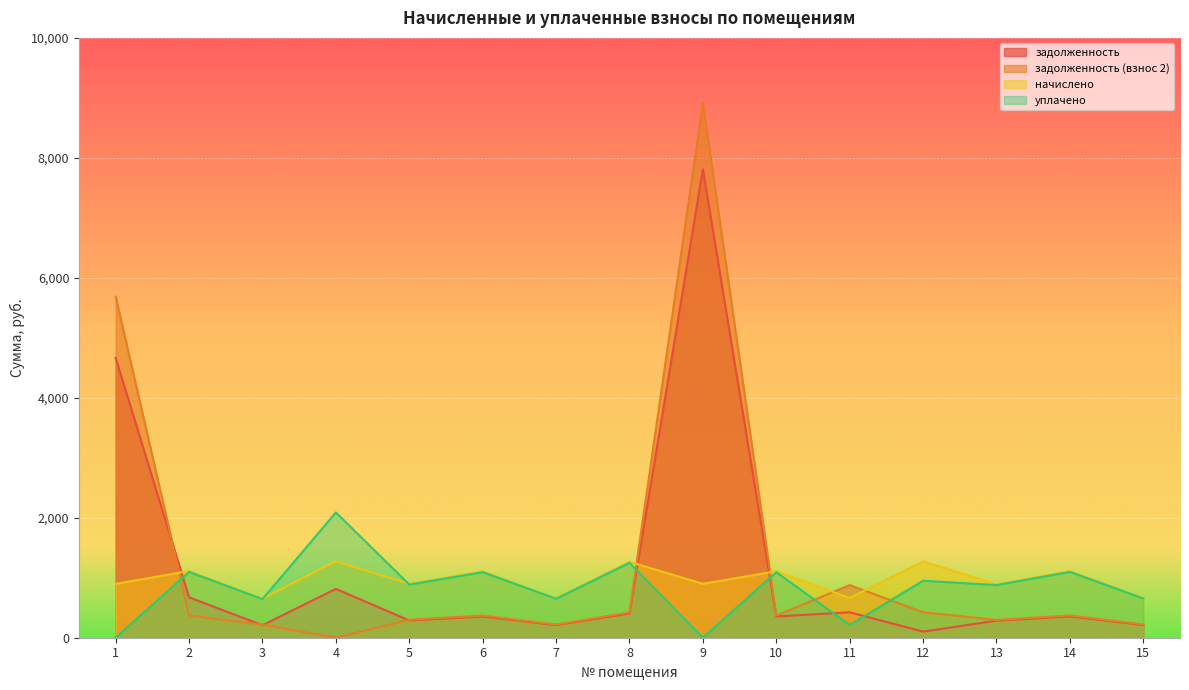

List the series in order of their overall mean, lowest first.

уплачено, начислено, задолженность, задолженность (взнос 2)